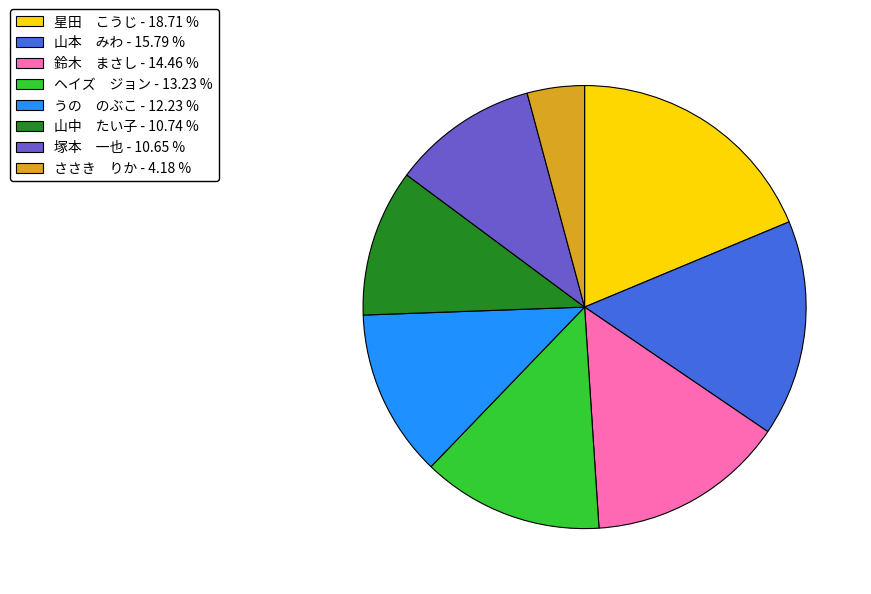

Do 山中 たい子 - 10.74 % and ささき りか - 4.18 % together represent more than half of the pie?

No